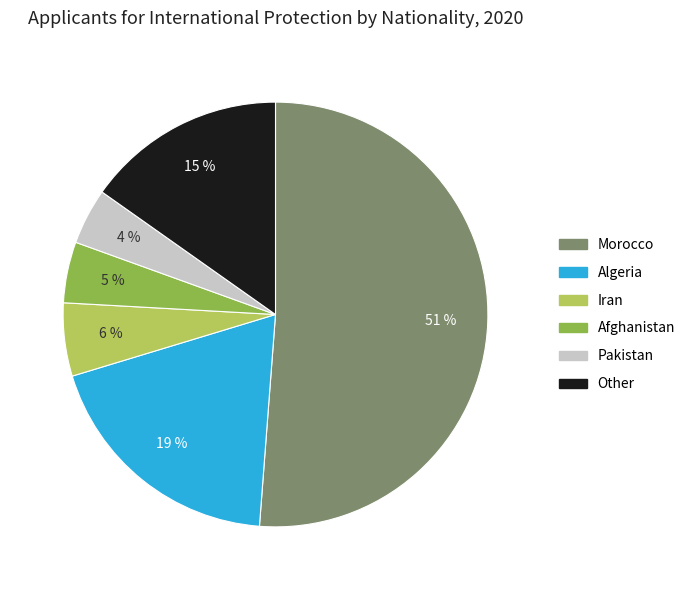

To the nearest percent, what portion does Other represent?

15%